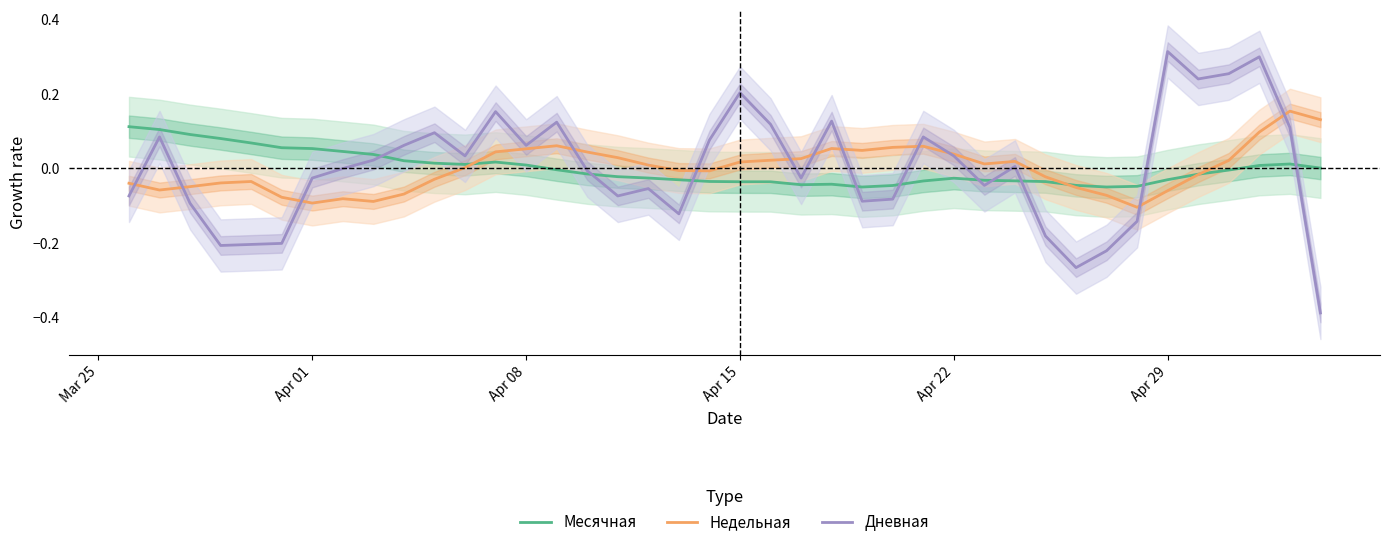

Reading right to left, list all the values displayed in this chart.

Месячная: 0.0	0.0	0.0	-0.0	-0.0	-0.0	-0.0	-0.0	-0.0	-0.0	-0.0	-0.0	-0.0	-0.0	-0.0	-0.0	-0.0	-0.0	-0.0	-0.0	-0.0	-0.0	-0.0	-0.0	-0.0	-0.0	0.0	0.0	0.0	0.0	0.0	0.0	0.0	0.1	0.1	0.1	0.1	0.1	0.1	0.1
Недельная: 0.1	0.2	0.1	0.0	-0.0	-0.1	-0.1	-0.1	-0.1	-0.0	0.0	0.0	0.0	0.1	0.1	0.0	0.1	0.0	0.0	0.0	-0.0	-0.0	0.0	0.0	0.0	0.1	0.1	0.0	0.0	-0.0	-0.1	-0.1	-0.1	-0.1	-0.1	-0.0	-0.0	-0.0	-0.1	-0.0
Дневная: -0.4	0.1	0.3	0.3	0.2	0.3	-0.1	-0.2	-0.3	-0.2	0.0	-0.0	0.0	0.1	-0.1	-0.1	0.1	-0.0	0.1	0.2	0.1	-0.1	-0.1	-0.1	-0.0	0.1	0.1	0.2	0.0	0.1	0.1	0.0	-0.0	-0.0	-0.2	-0.2	-0.2	-0.1	0.1	-0.1